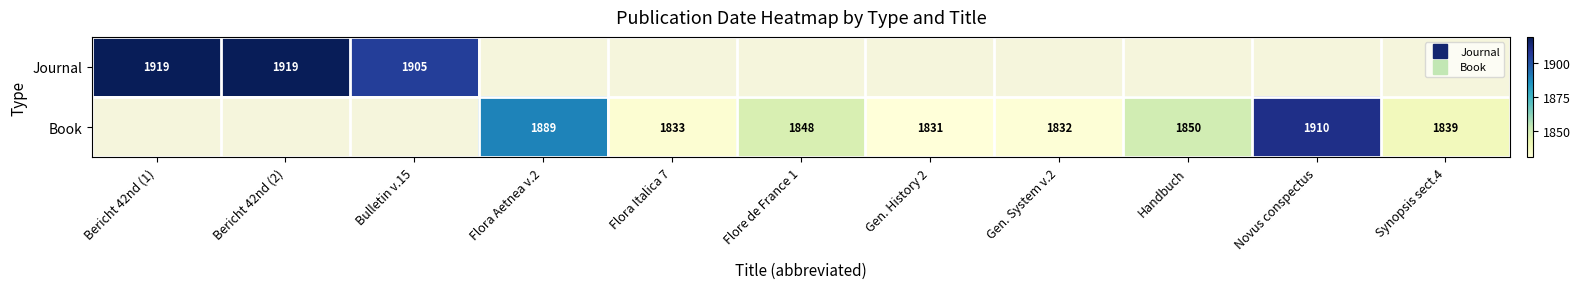

How many values in Book are above zero?

8